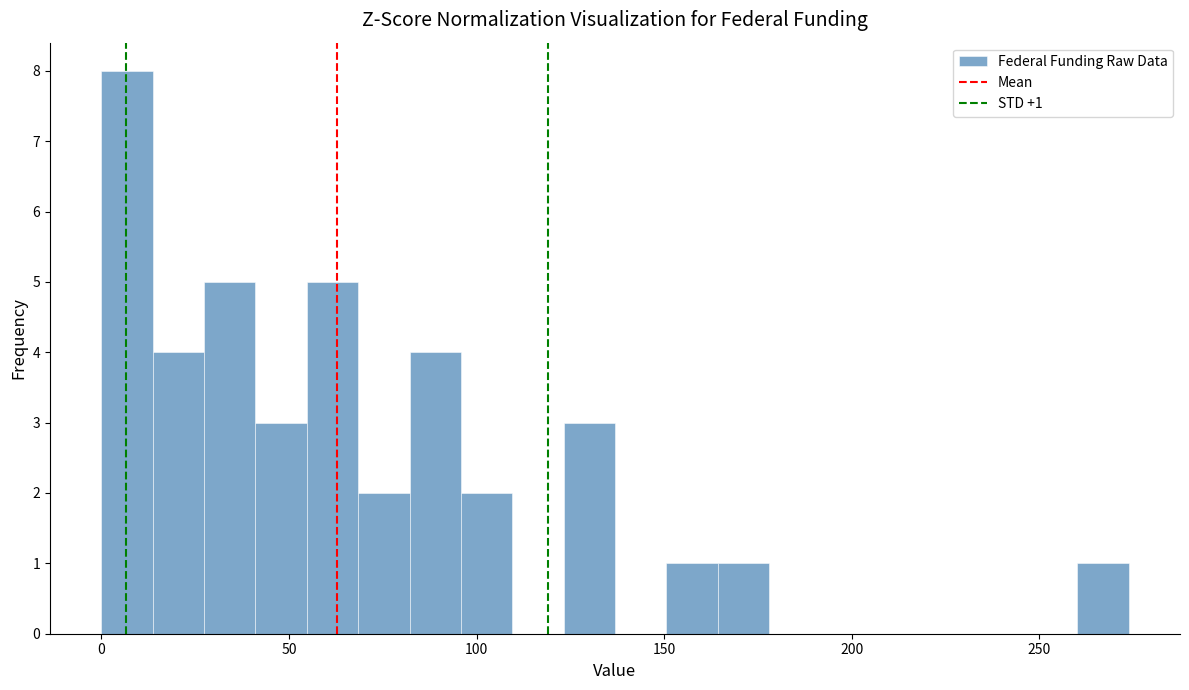

Around what value on the x-axis is the tallest bar? Give the approximate position of its centre, as read against the axis.

5